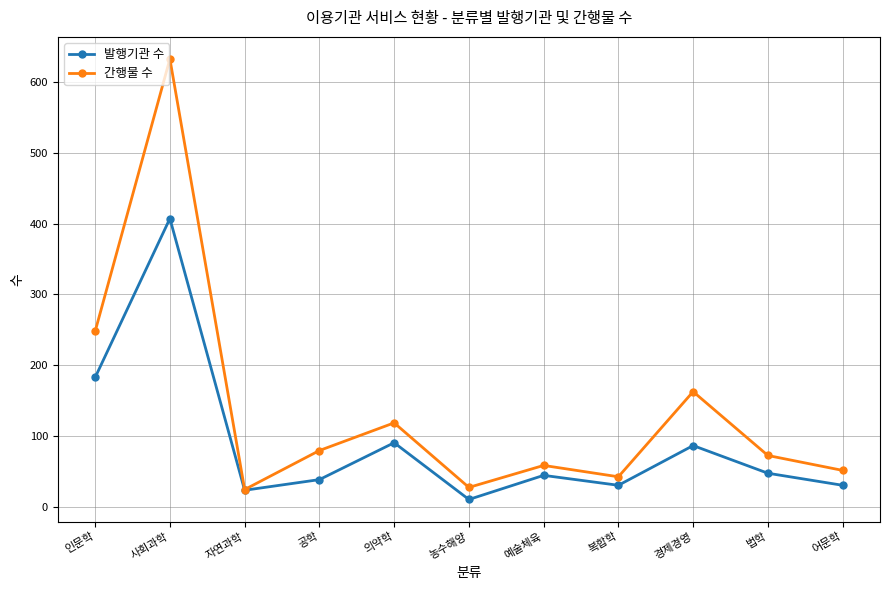

Reading left to right, list all the values displayed in this chart.

발행기관 수: 인문학=183	사회과학=407	자연과학=24	공학=39	의약학=91	농수해양=11	예술체육=45	복합학=31	경제경영=87	법학=48	어문학=31
간행물 수: 인문학=248	사회과학=632	자연과학=25	공학=80	의약학=119	농수해양=28	예술체육=59	복합학=43	경제경영=163	법학=73	어문학=52